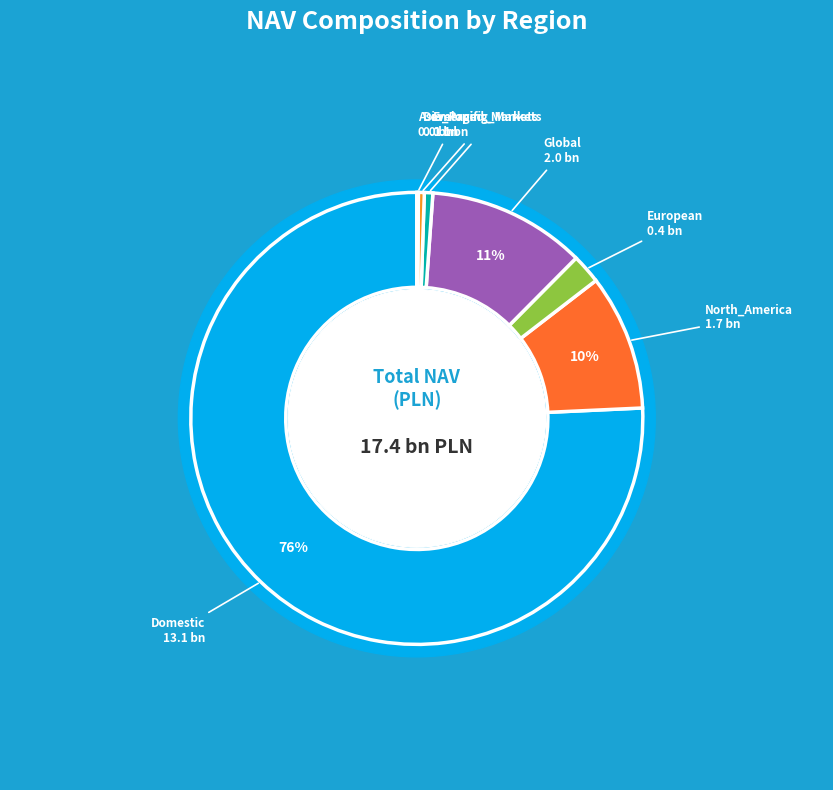

What is the majority slice?

Domestic